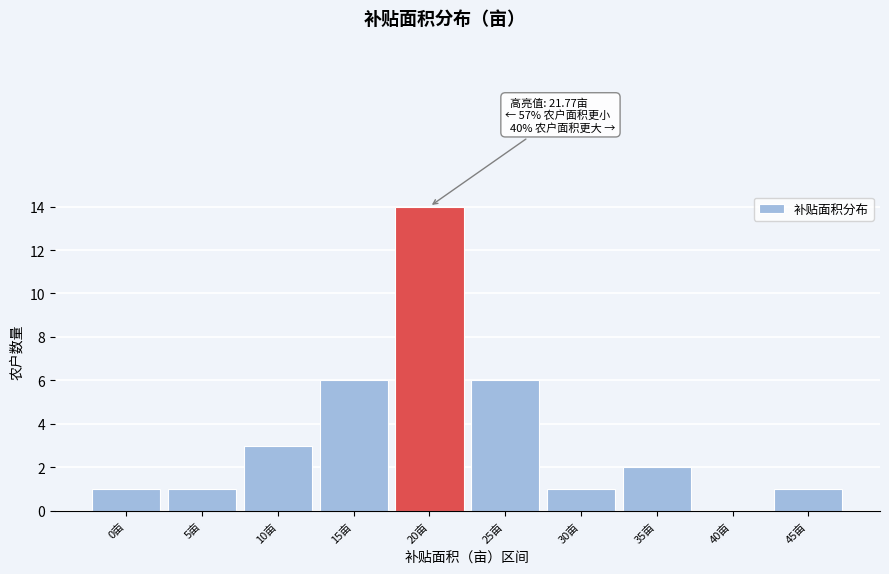

Reading left to right, list all the values displayed in this chart.

0亩=1	5亩=1	10亩=3	15亩=6	20亩=14	25亩=6	30亩=1	35亩=2	40亩=0	45亩=1